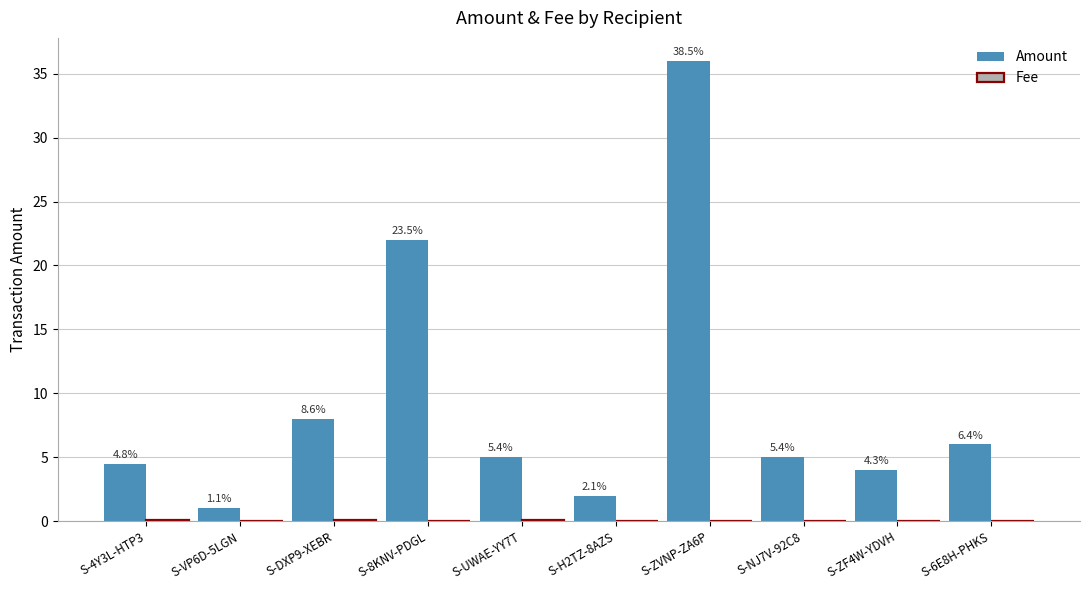

How many groups of bars are there?

10